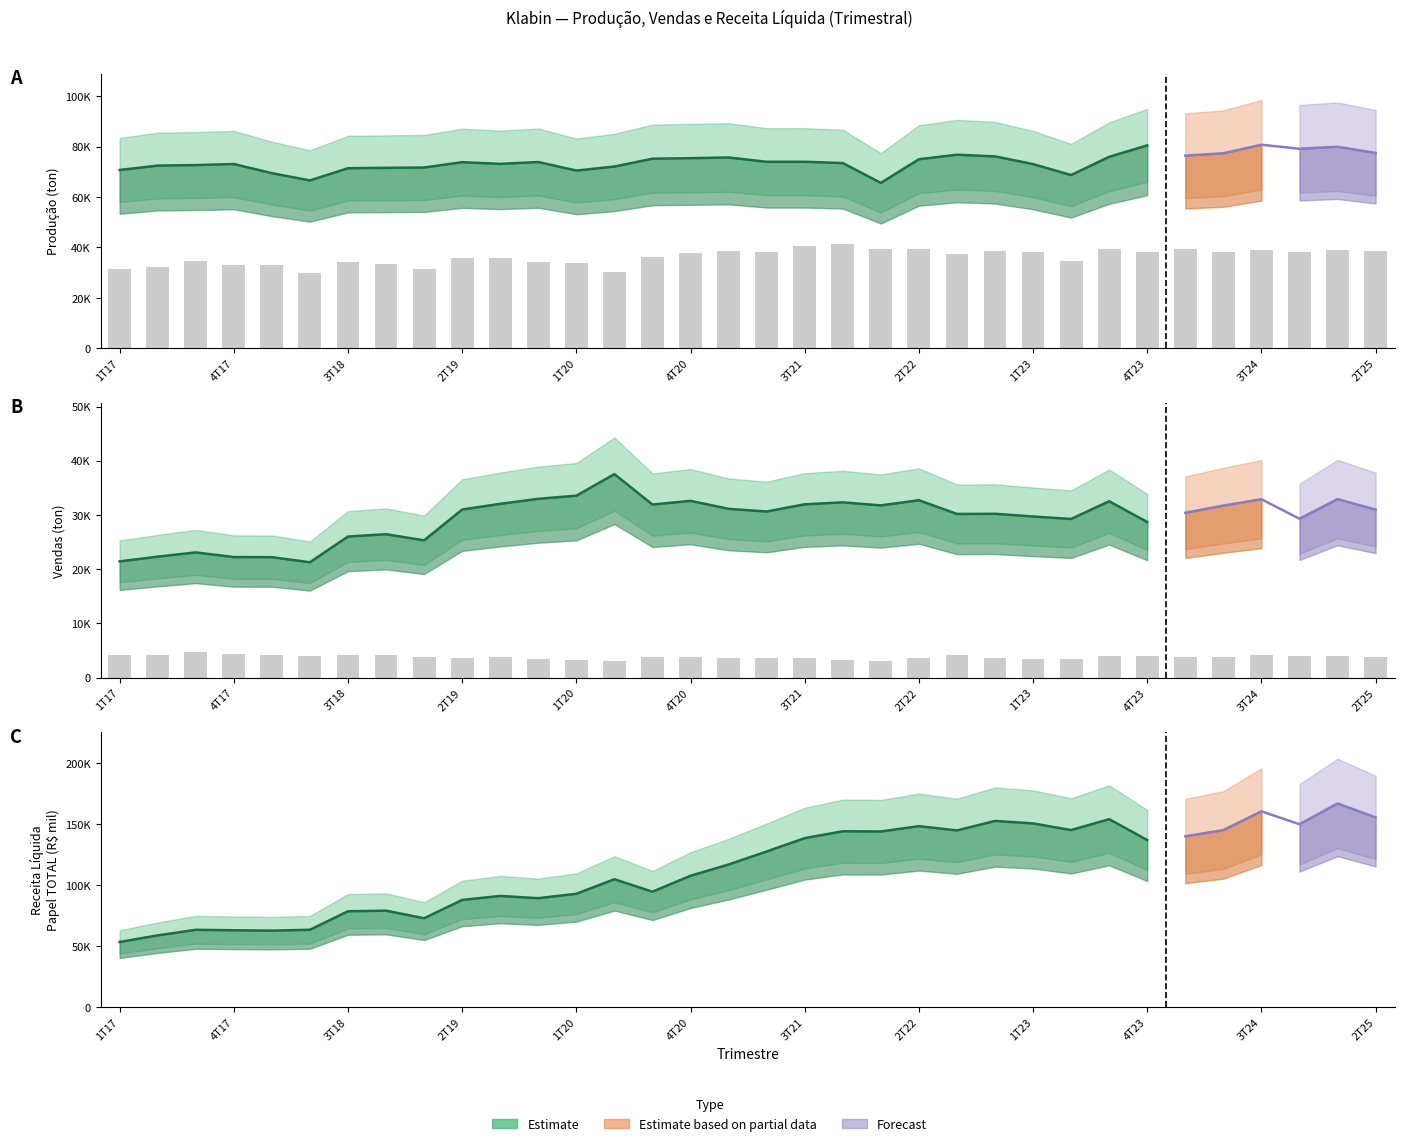

What is the lowest value of the Produção/Vendas Papelão Ondulado series?

2989.4